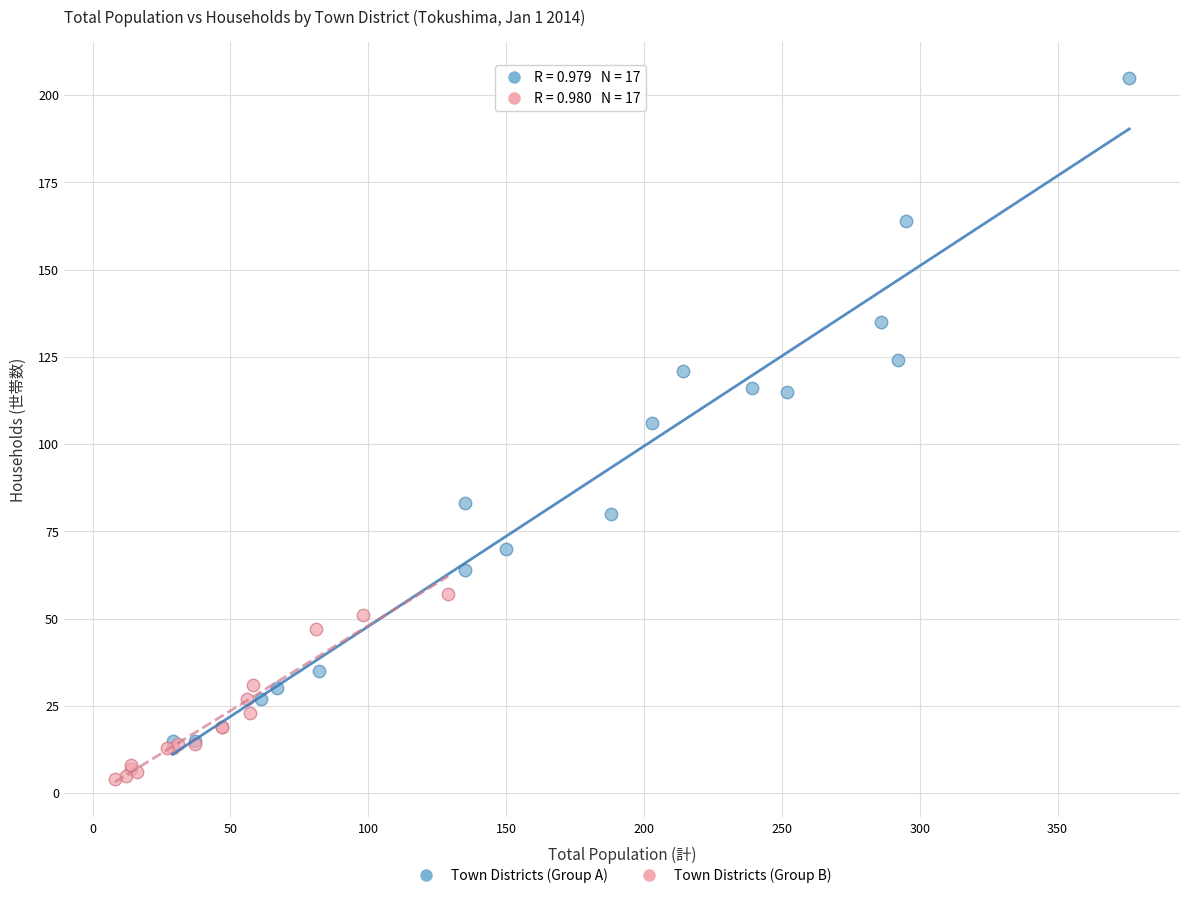

Which series reaches the maximum Y coordinate?

Town Districts (Group A)